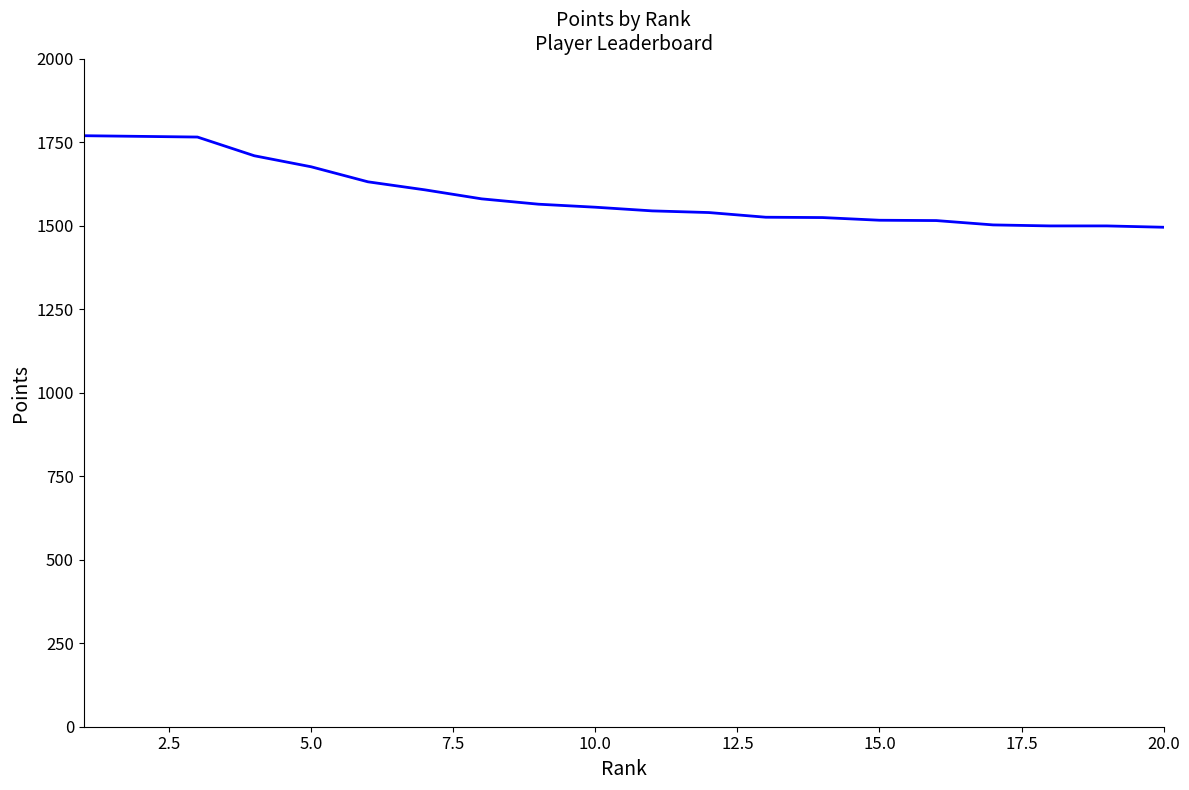

What is the greatest value displayed?

1769